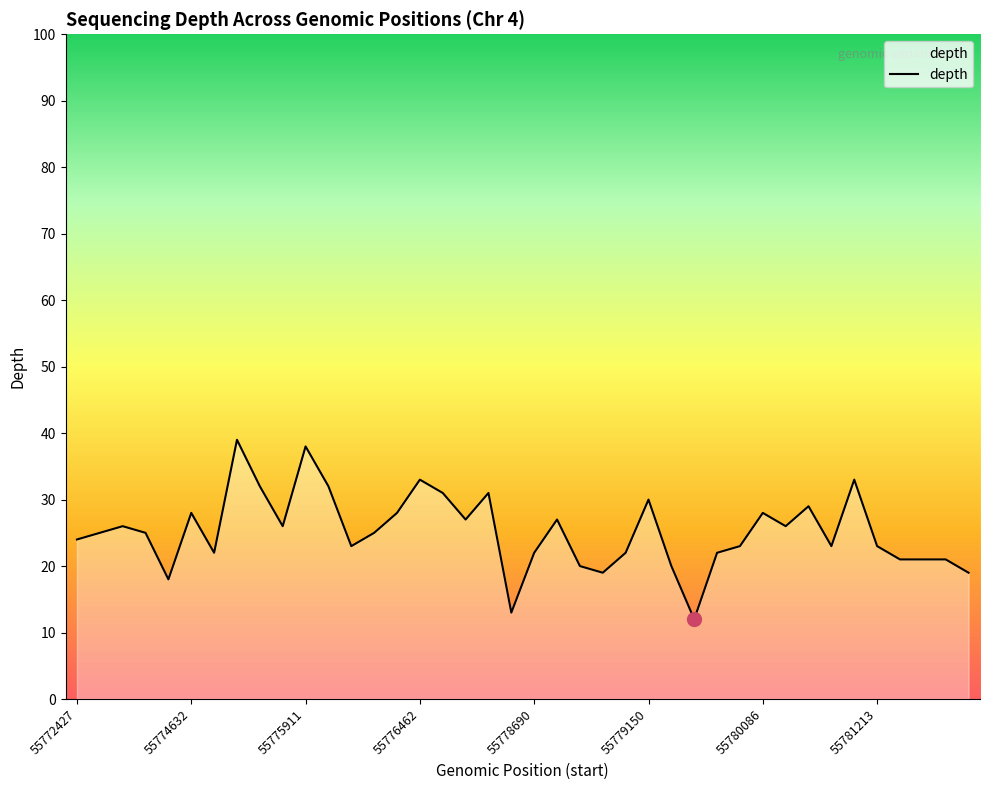

How many lines are shown in the chart?

1